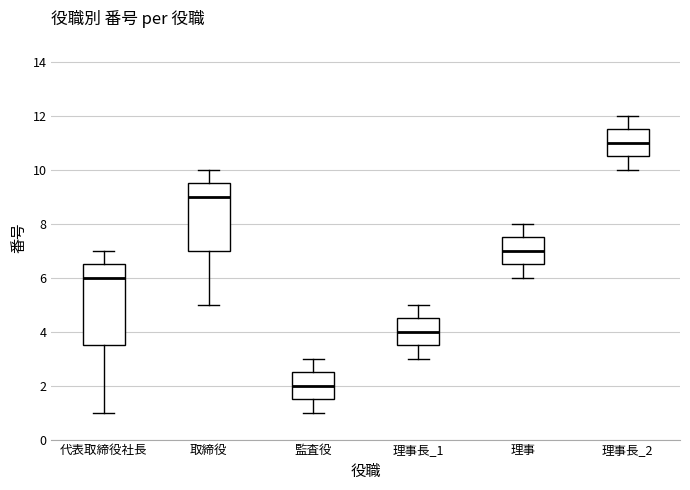

Reading left to right, read every box against the y-axis: the position of its median line, the range the box covers, and the ends of its whiskers. The values are not printed on the chart, so give them approximately, as read against the axis.

代表取締役社長: median 6.0, box 3.6 to 6.6, whiskers 1.0 to 7.0
取締役: median 9.0, box 7.0 to 9.6, whiskers 5.0 to 10.0
監査役: median 2.0, box 1.6 to 2.6, whiskers 1.0 to 3.0
理事長_1: median 4.0, box 3.6 to 4.6, whiskers 3.0 to 5.0
理事: median 7.0, box 6.6 to 7.6, whiskers 6.0 to 8.0
理事長_2: median 11.0, box 10.6 to 11.6, whiskers 10.0 to 12.0